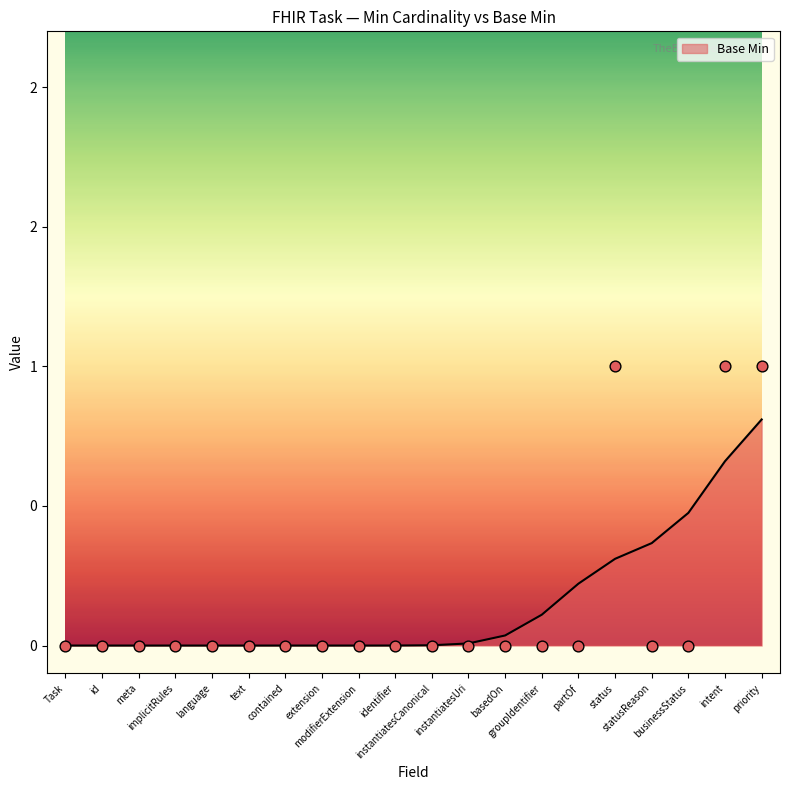

Which has a higher value, meta or extension?

meta